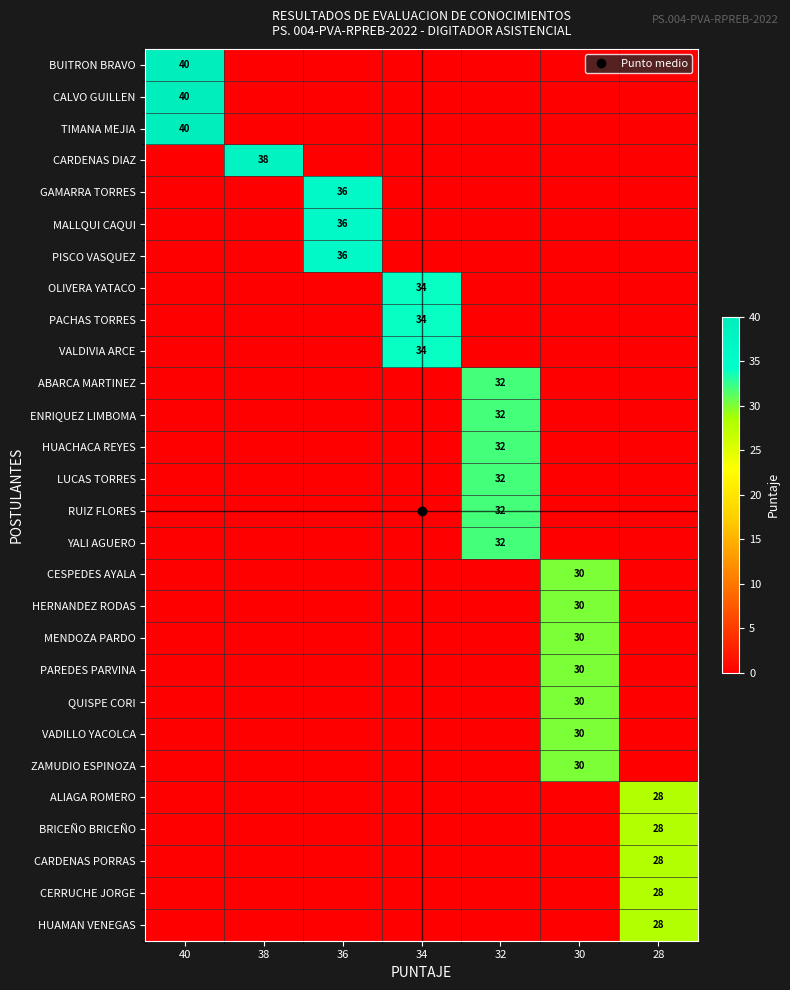

The value of MENDOZA PARDO at 38 is 0. True or false?

True